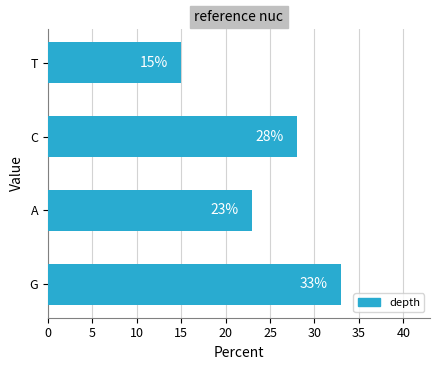

Count the values in the range 23 to 33.

3